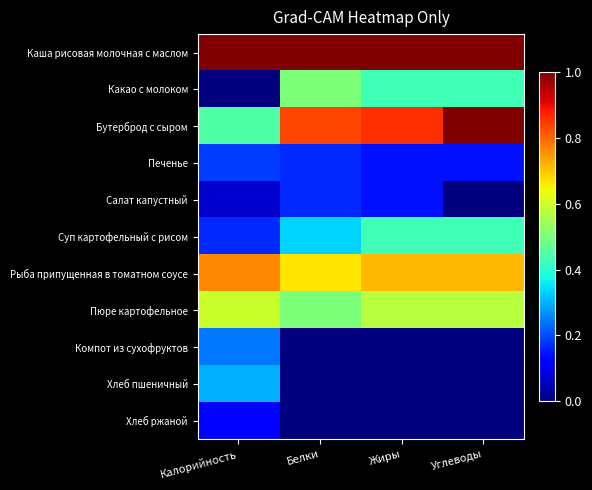

Count the number of categories in the chart.

4